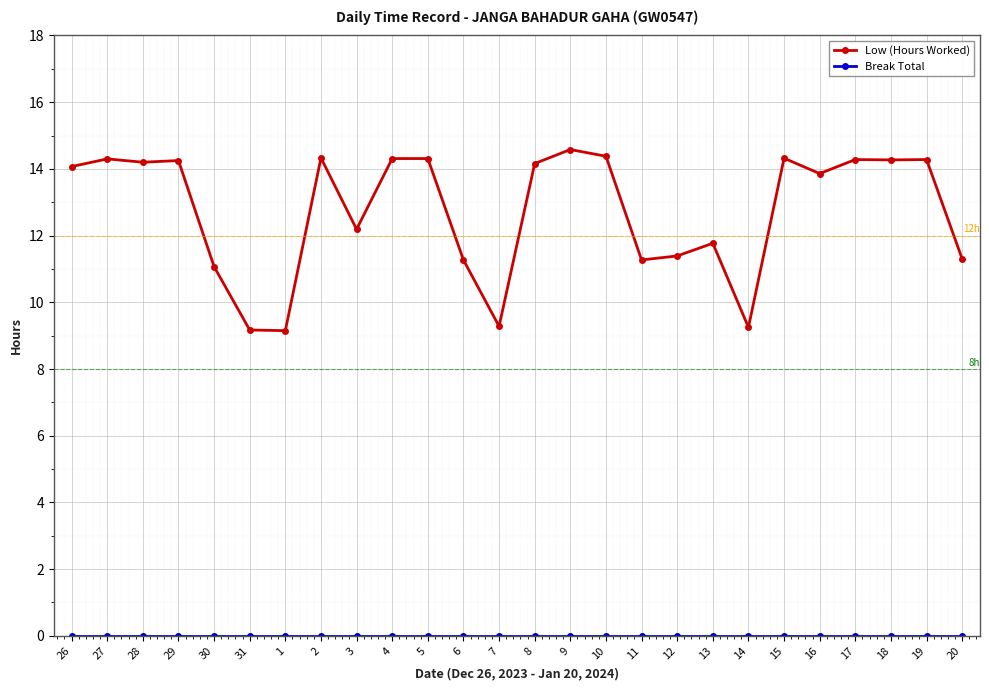

What value does the Low (Hours Worked) series have at 17?

14.3